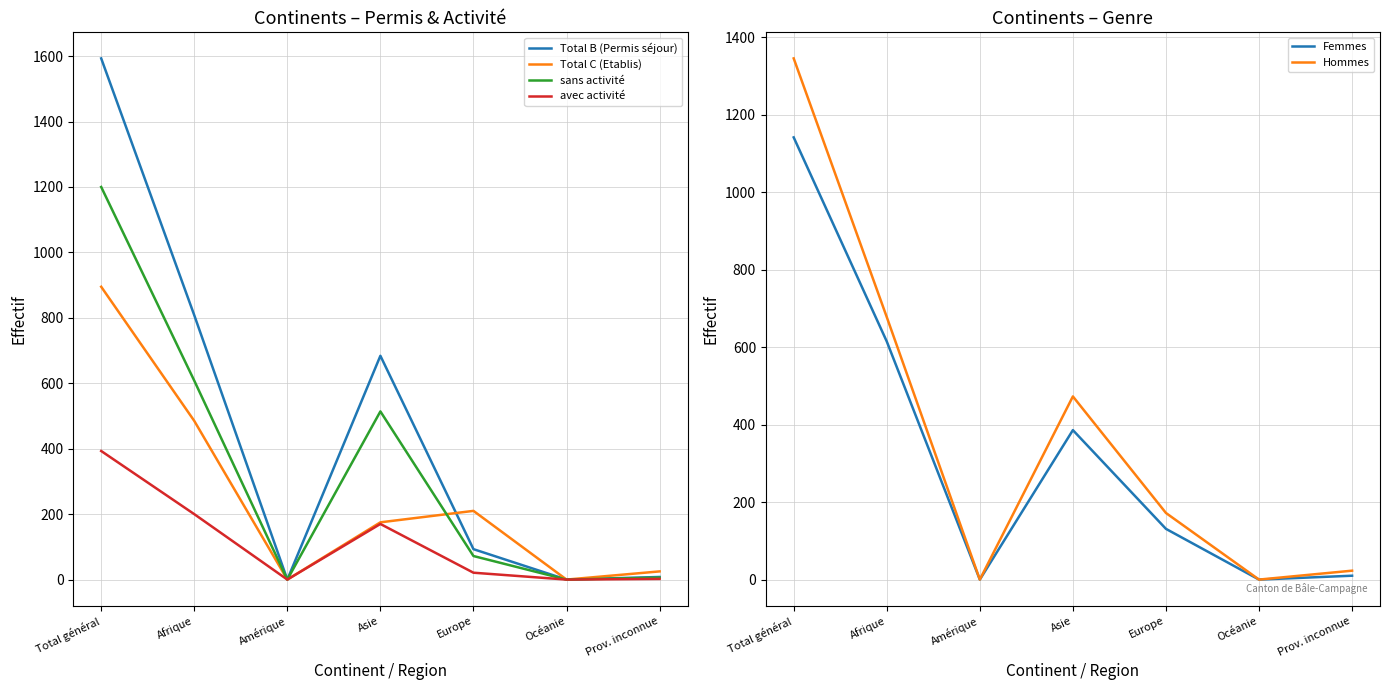

At which category does sans activité reach its first local valley?

Amérique